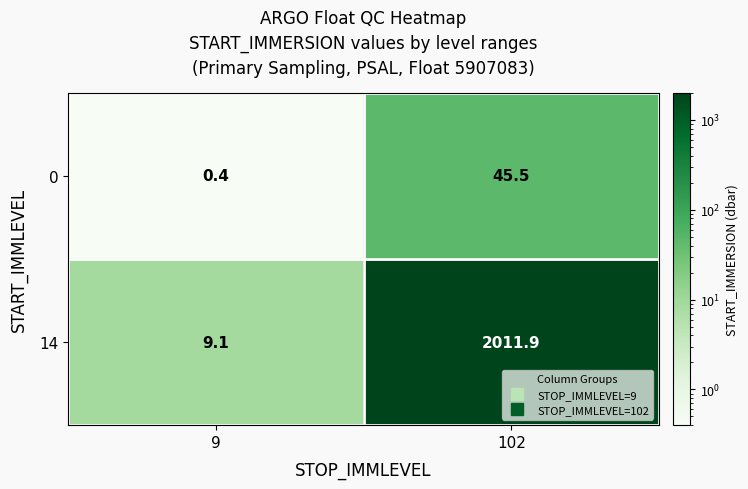

At how many categories does at least one series exceed 711?

1